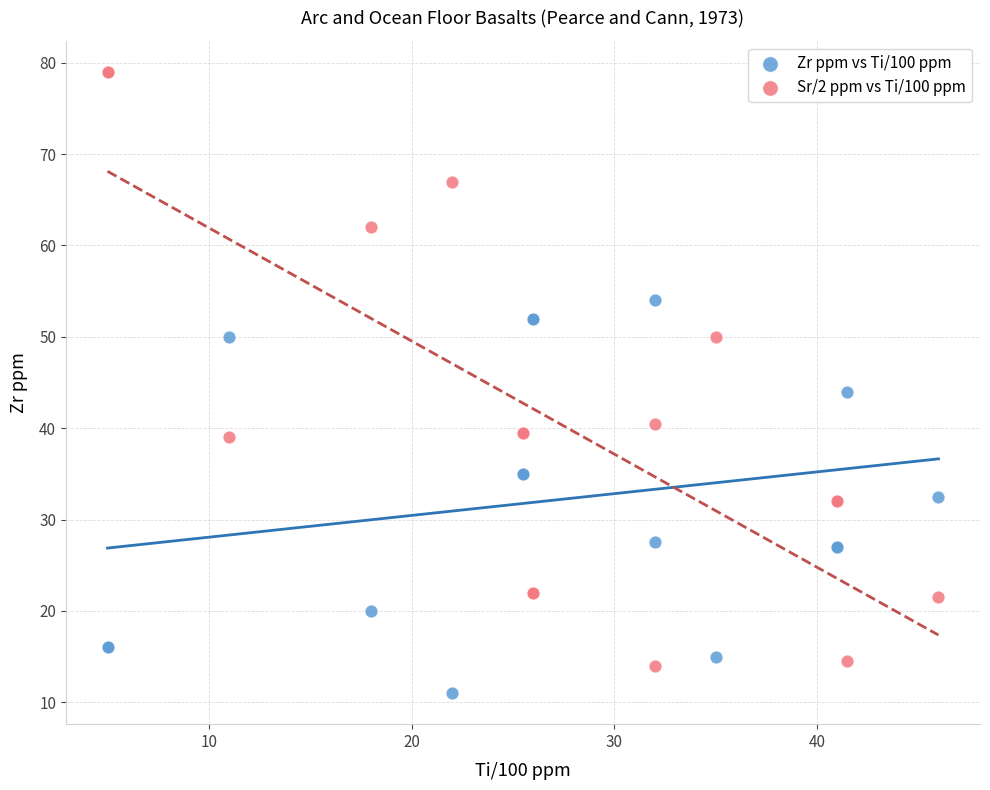

Across all series, what Y value is closest to 45?

44.0